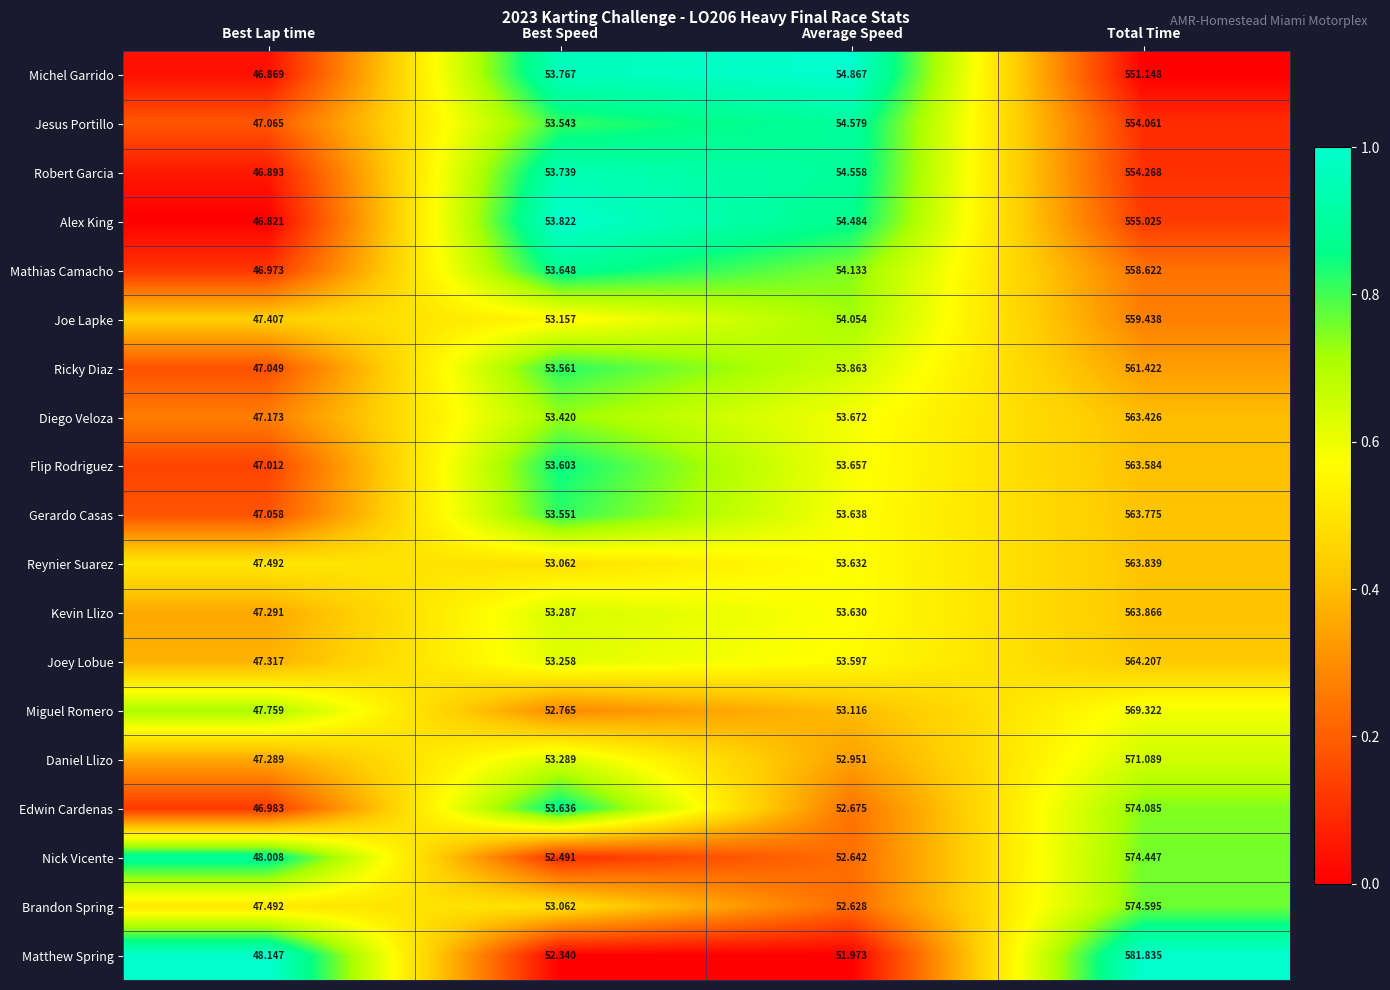

At which label does Gerardo Casas first exceed 53?

Best Speed